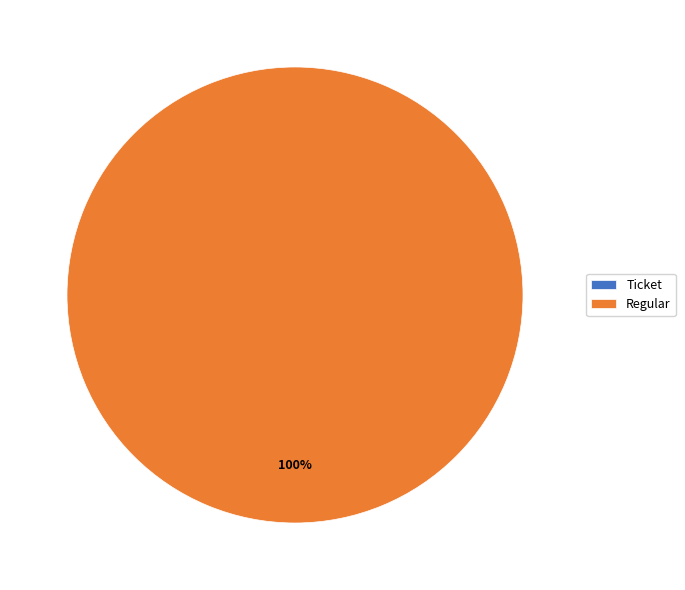

To the nearest percent, what is the average slice percentage?

50%